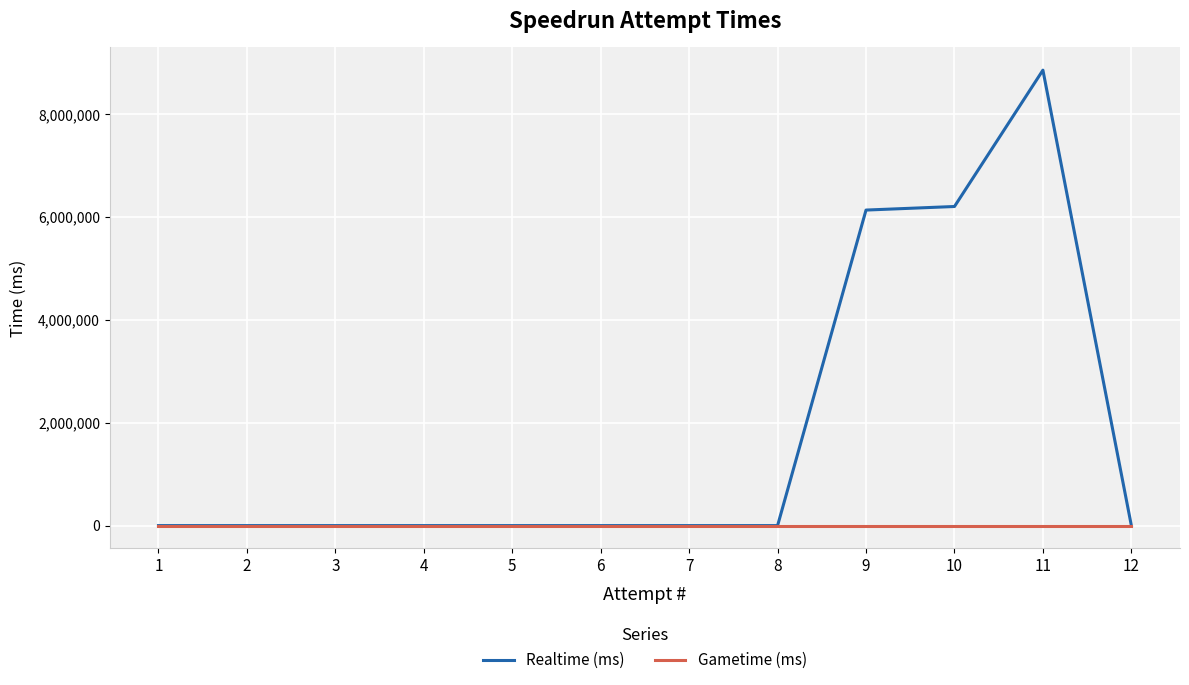

Rank the series by their maximum value, from highest to lowest.

Realtime (ms), Gametime (ms)